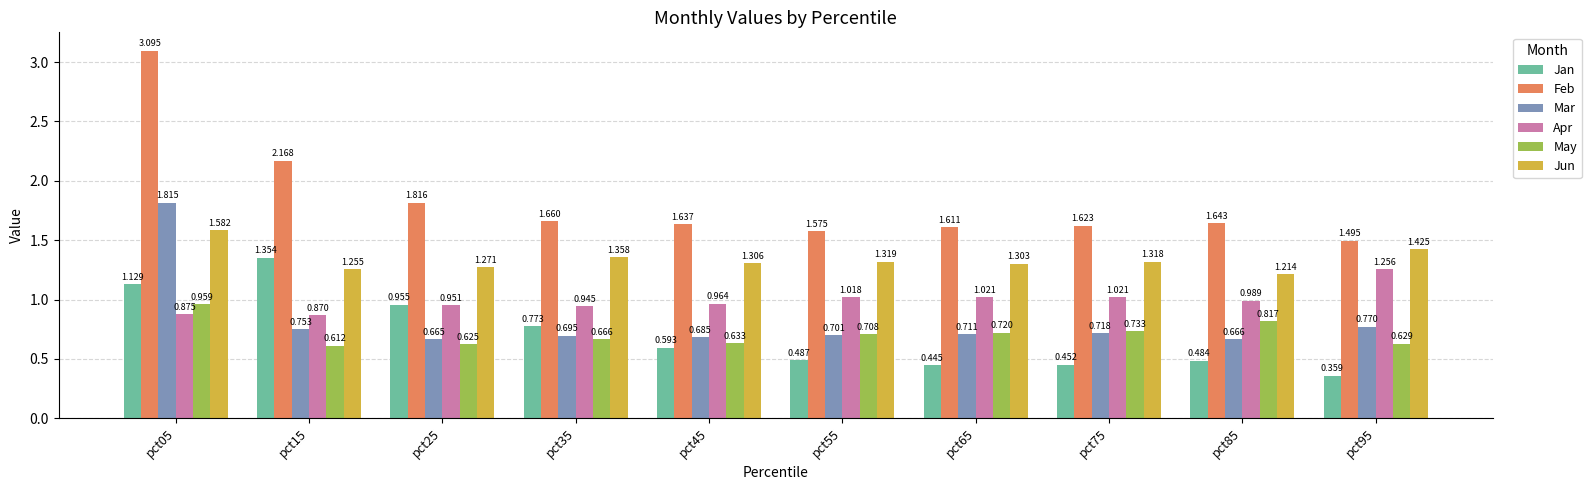

At how many categories does at least one series exceed 2?

2